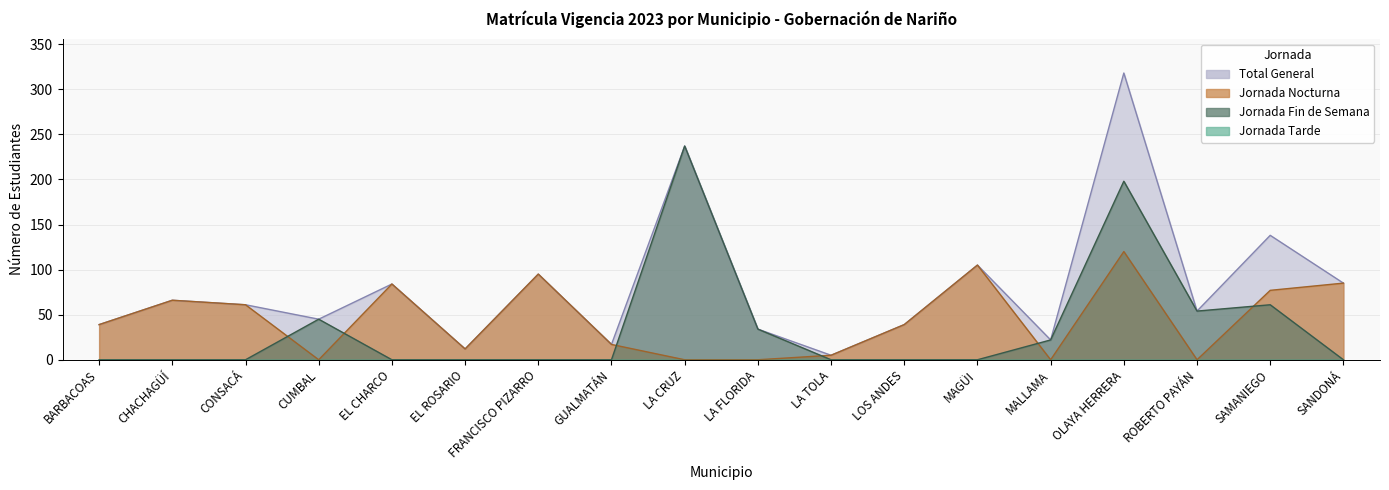

The value of Jornada Fin de Semana at BARBACOAS is 0. True or false?

True